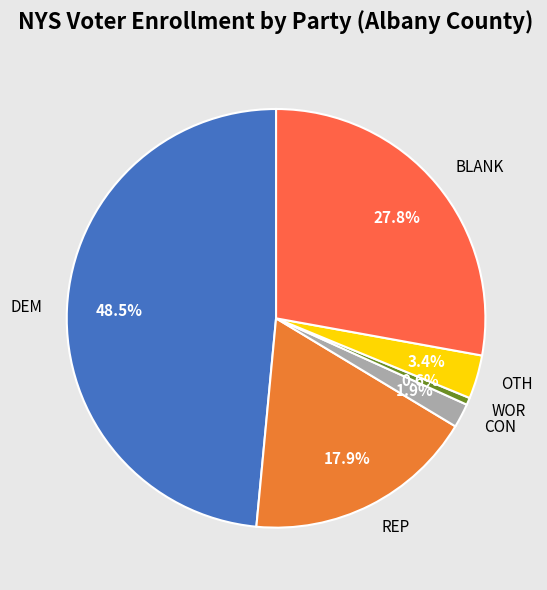

Which has a higher value, WOR or OTH?

OTH